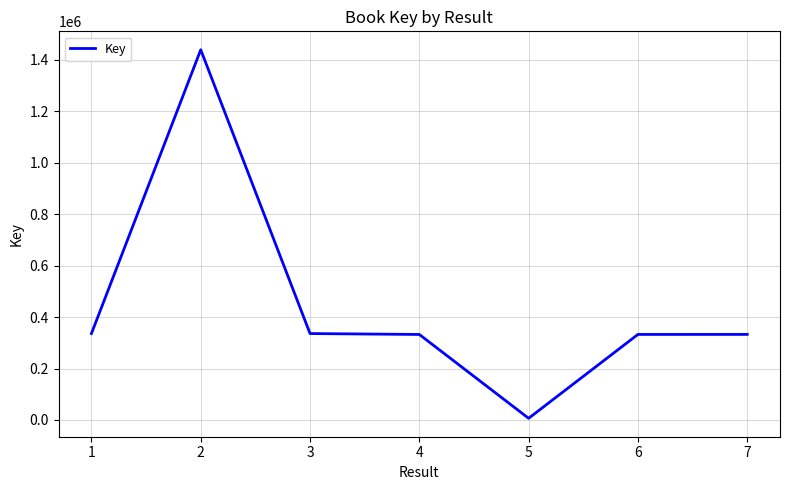

Approximately how many times larger is the value at 6 compared to 3?

1.0